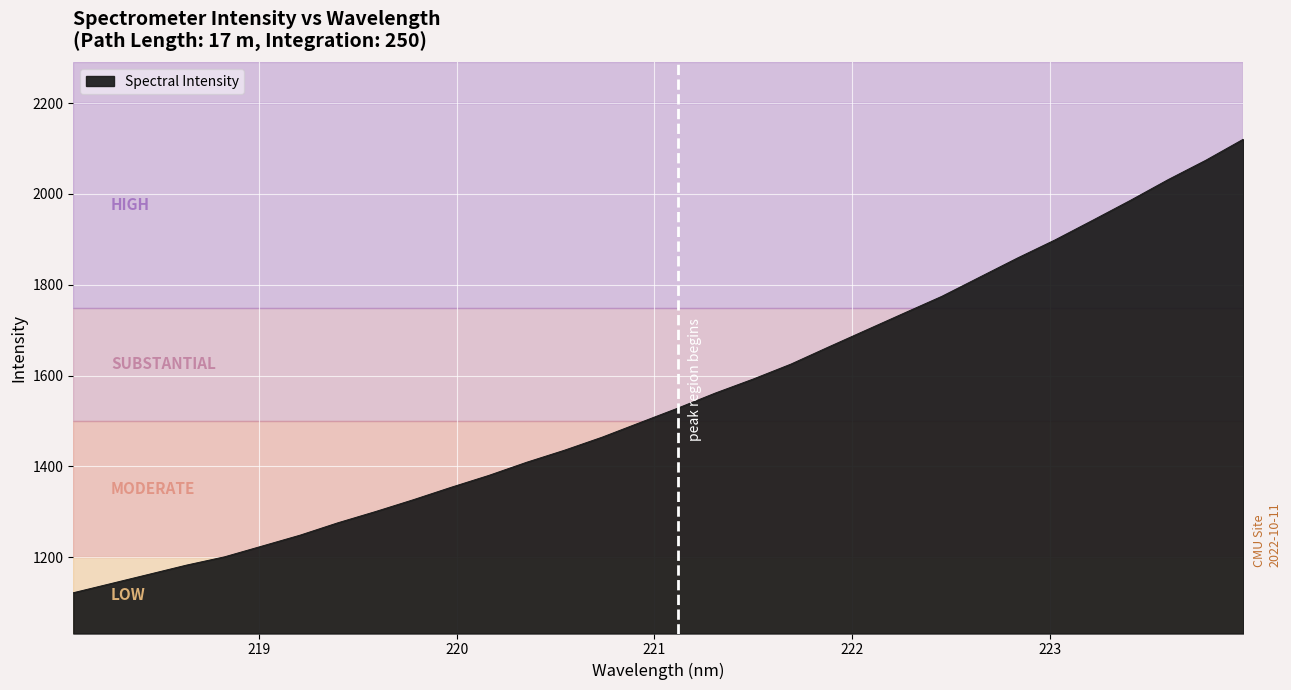

What is the maximum value shown in the chart?

2120.9